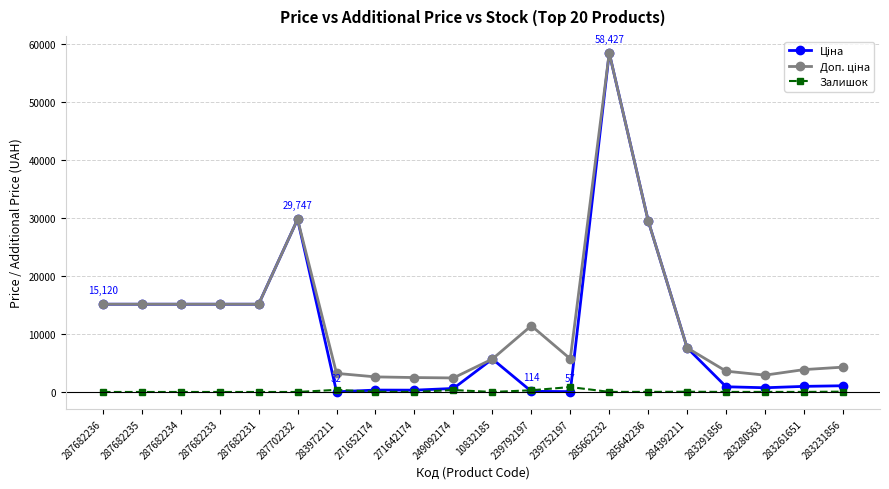

What is the difference between the maximum and minimum values in the Залишок series?

845.0